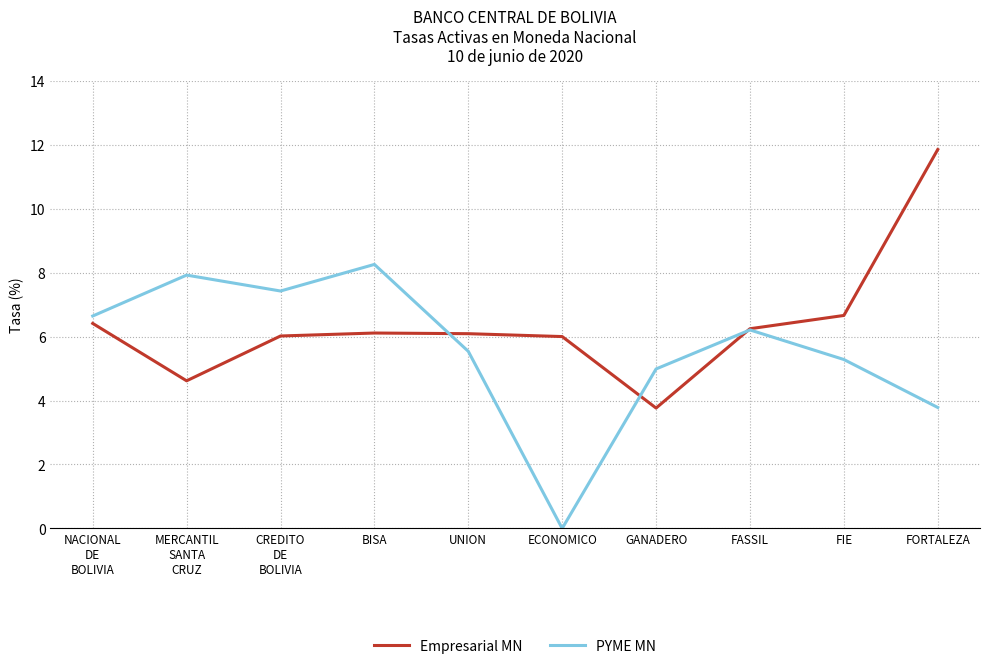

True or false: PYME MN has a value of 12.1 at BISA.

False